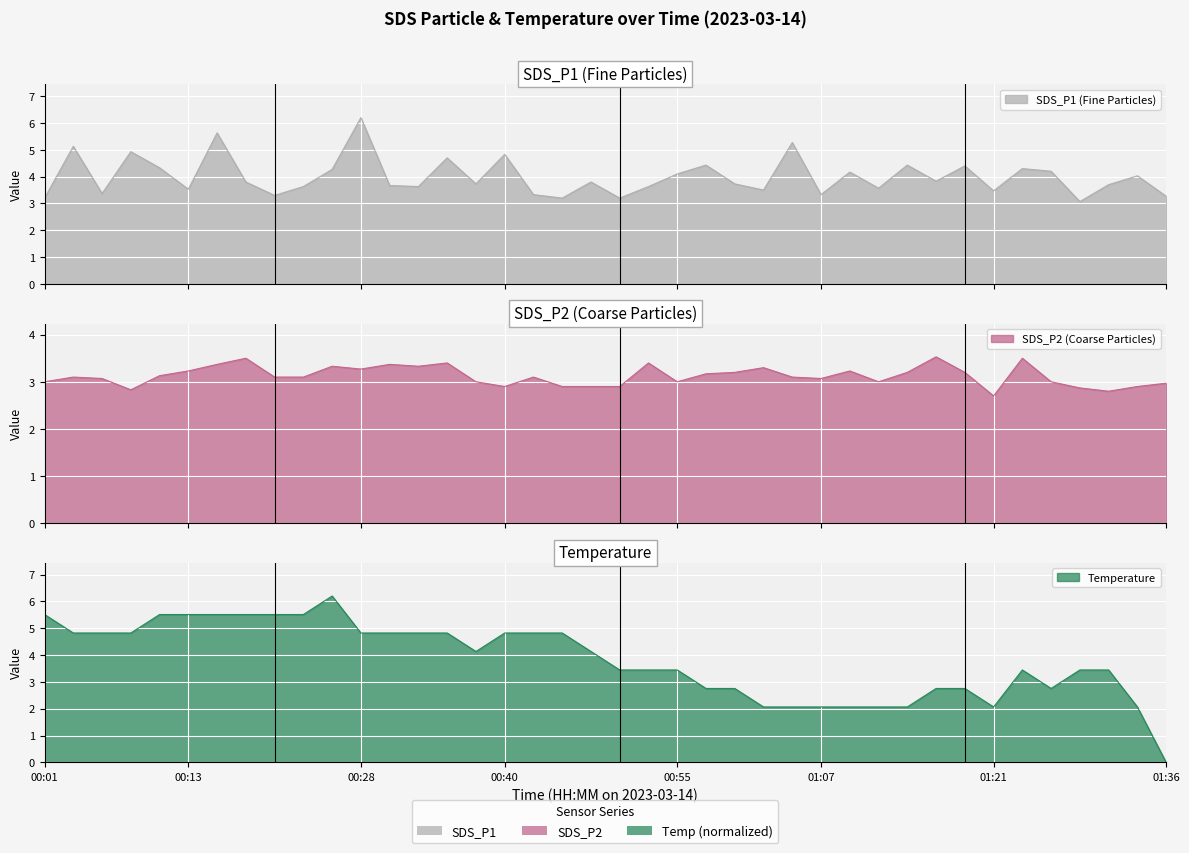

Rank the series at 00:38 from highest to lowest value.

Temp, SDS_P1, SDS_P2